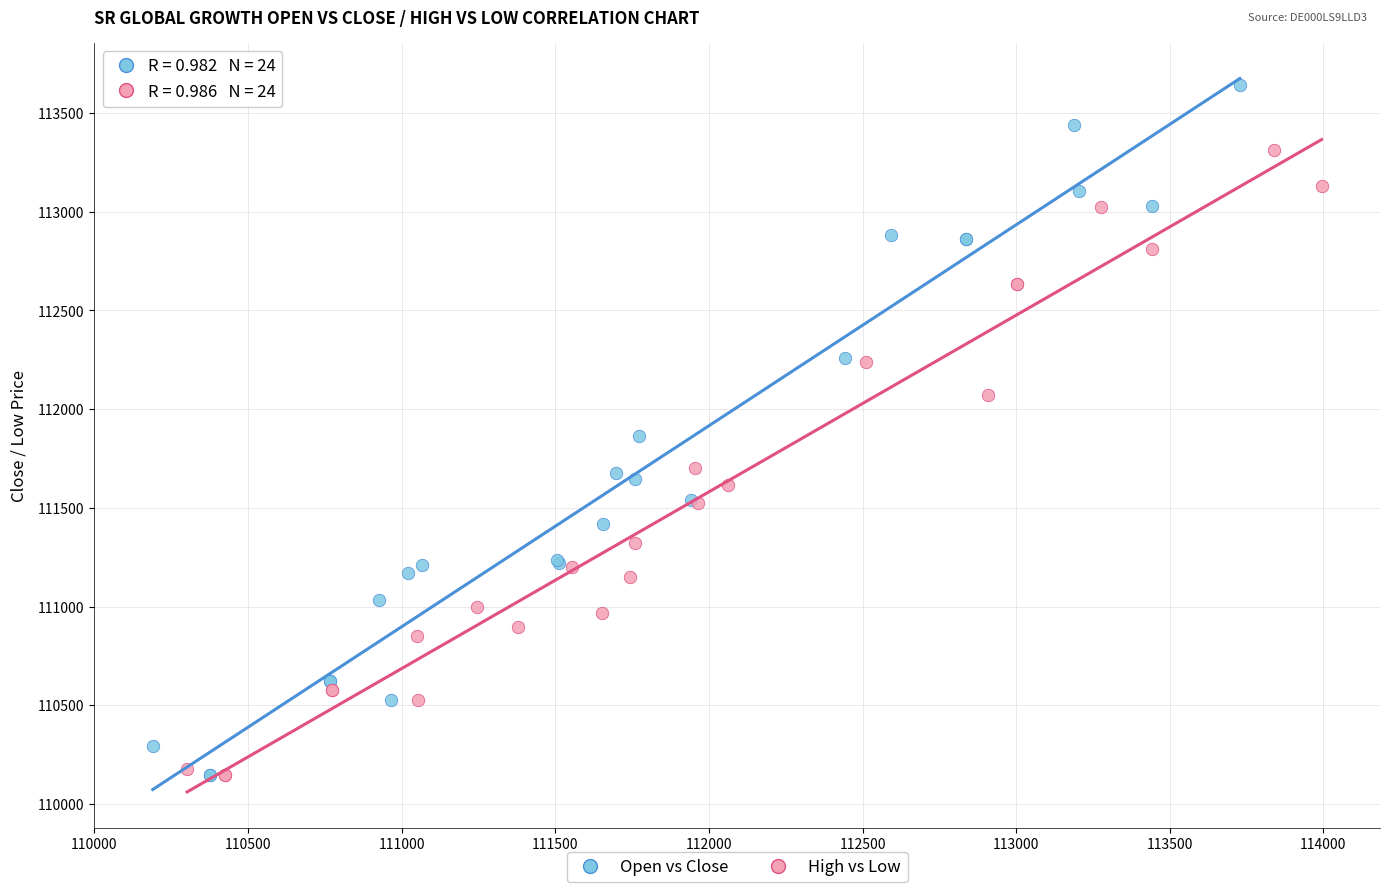

What are all the series names shown in the legend?

Open vs Close, High vs Low